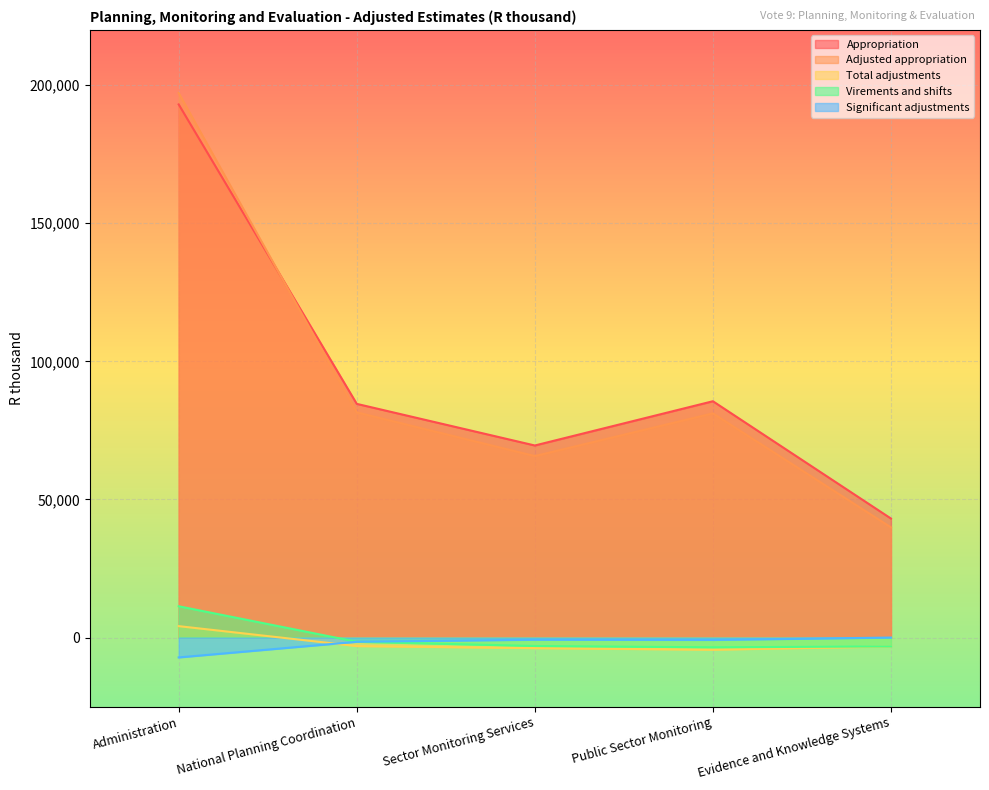

How many lines are shown in the chart?

5